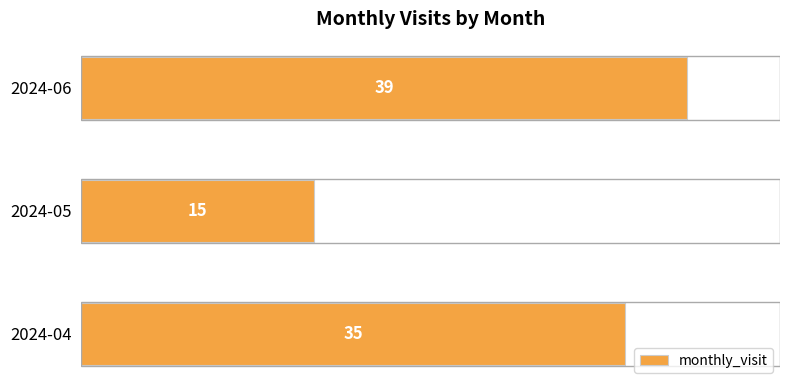

Reading bottom to top, what are all the values shown in this chart?

35	15	39